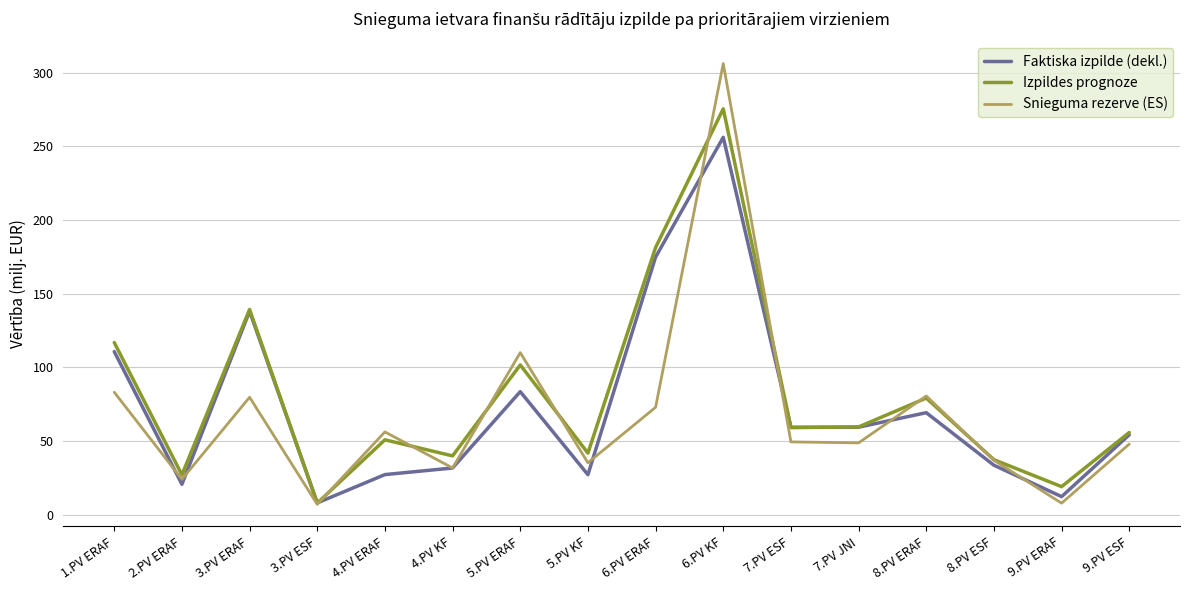

At which category is the sum across all series the highest?

6.PV KF